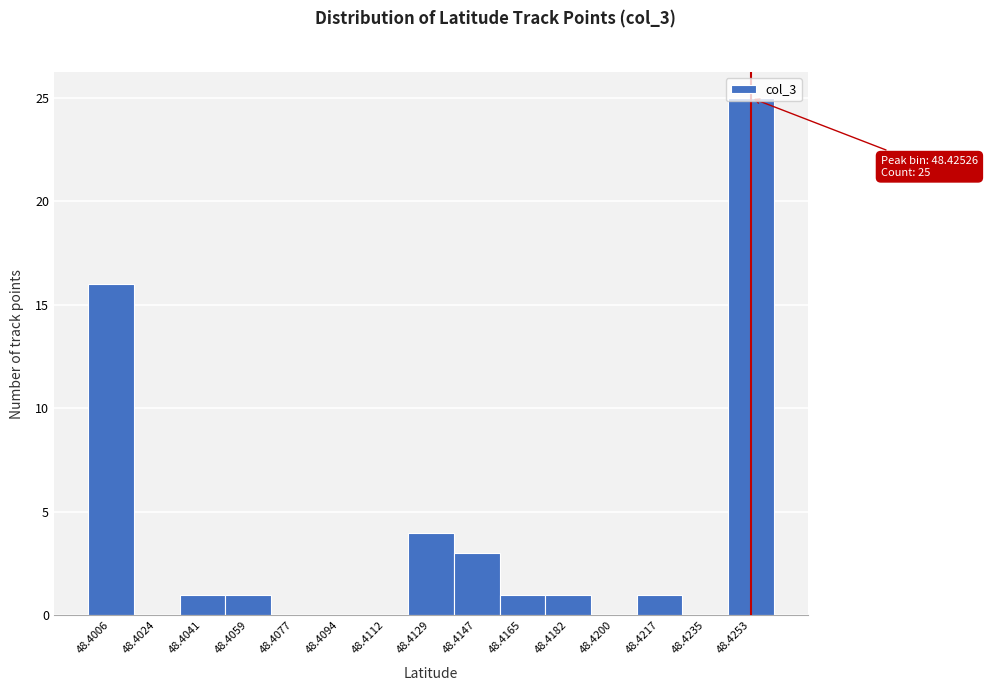

True or false: the data shows 1 at 48.4041.

True